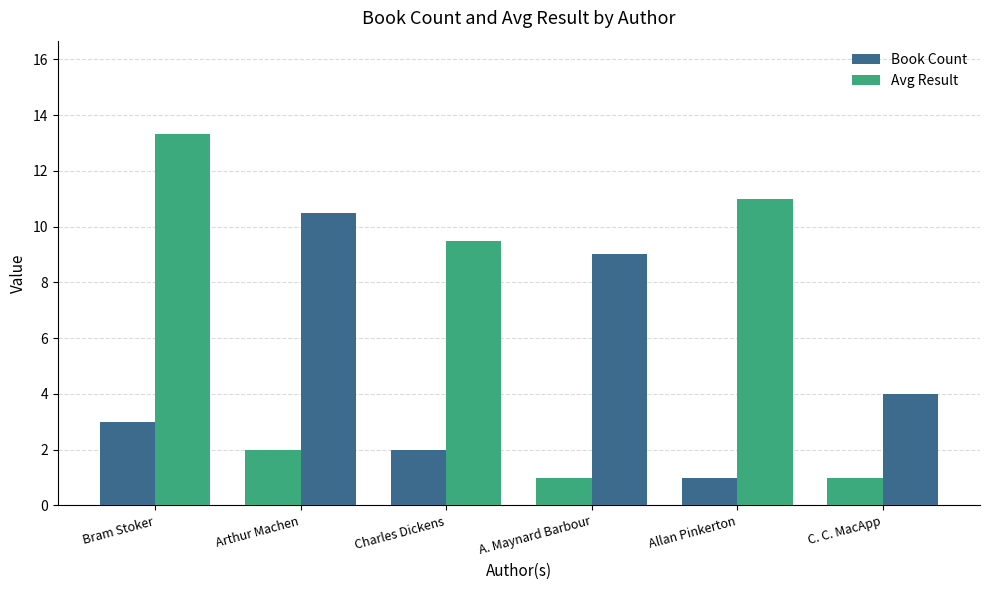

Are the bars horizontal?

No